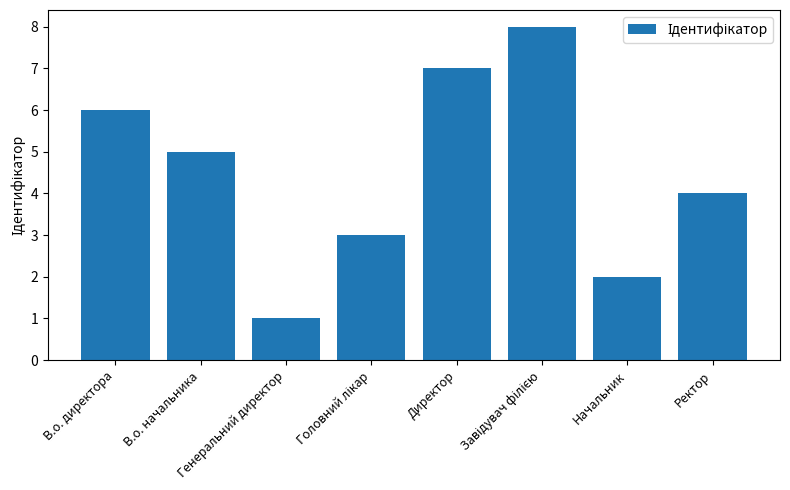

Reading right to left, what are all the values shown in this chart?

4	2	8	7	3	1	5	6